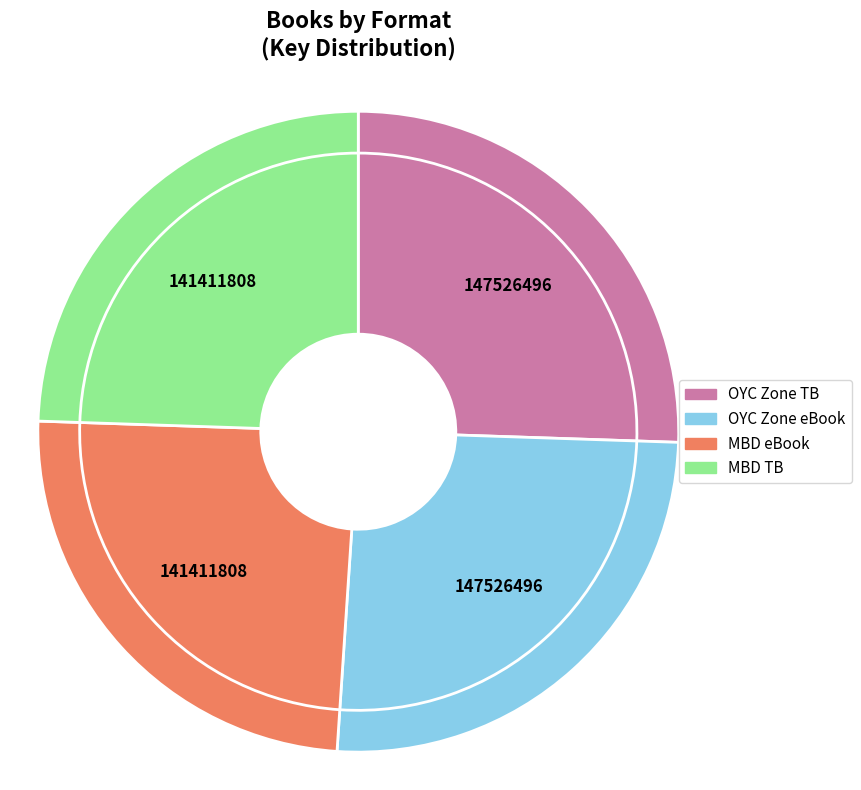

Rank the categories by value from lowest to highest.

Mind Body Diabetes (eBook), Mind Body Diabetes (Trade Paperback), Out of Your Comfort Zone (Trade Paperback), Out of Your Comfort Zone (eBook)